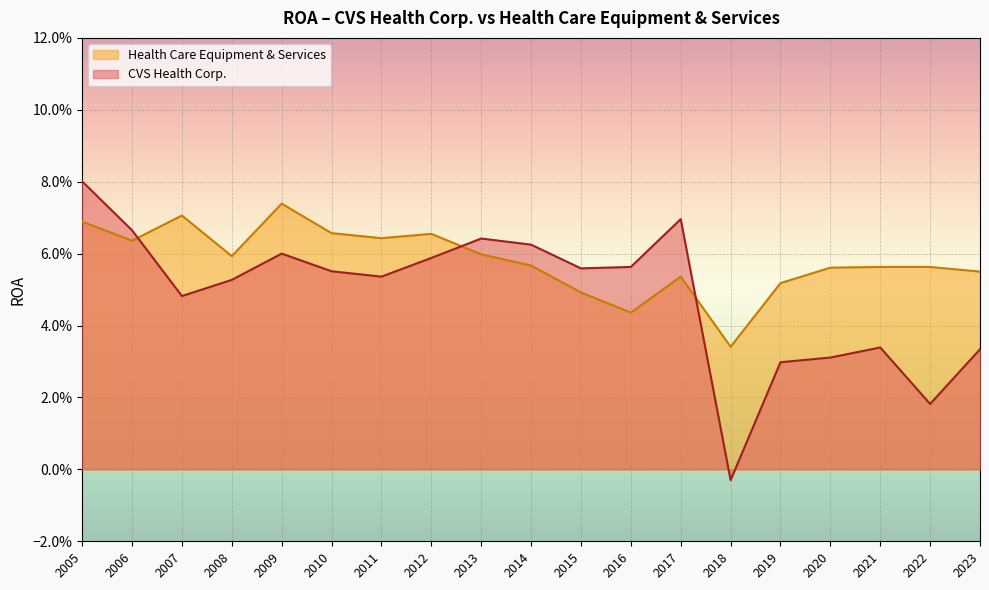

What is the total value across all series at 2014?

0.1